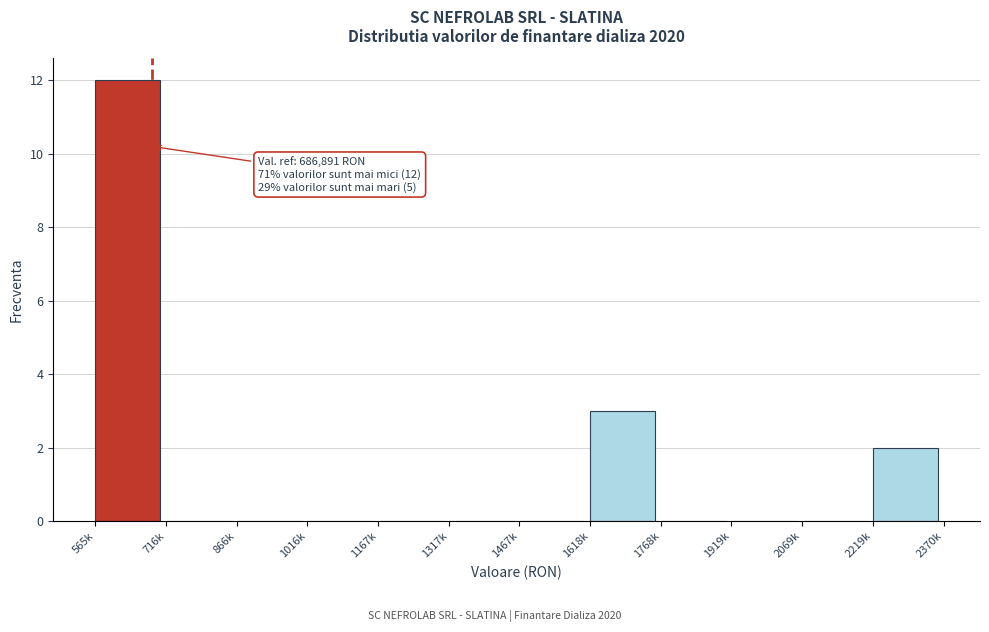

Reading right to left, extract all data points from this chart.

2219k=2	2069k=0	1919k=0	1768k=0	1618k=3	1467k=0	1317k=0	1167k=0	1016k=0	866k=0	716k=0	565k=12